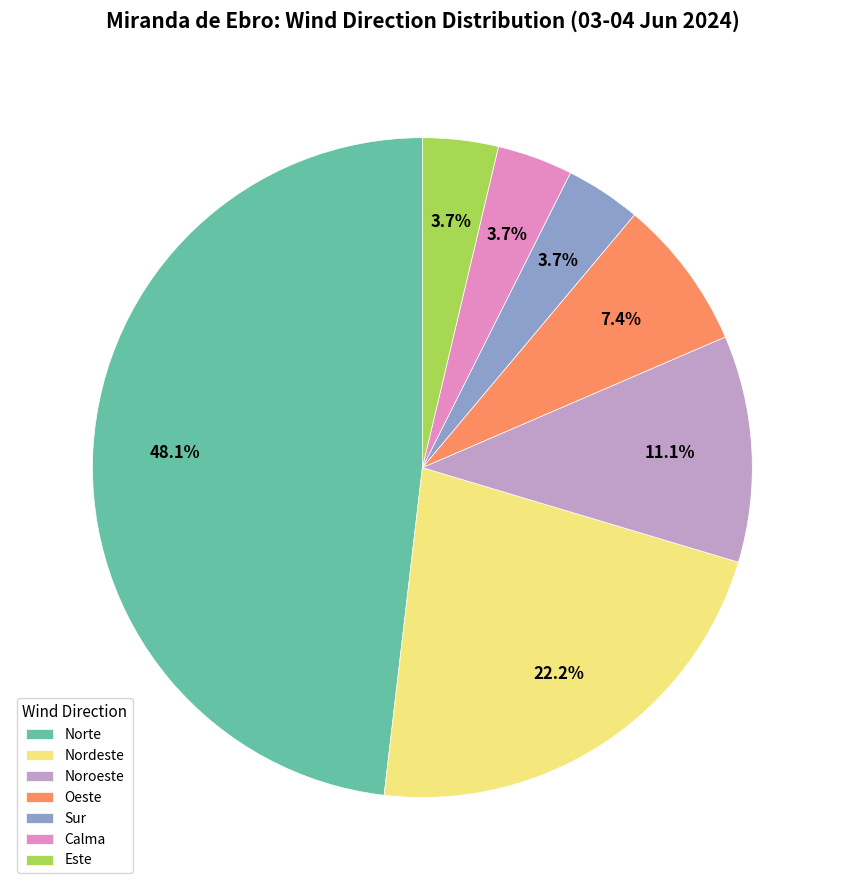

Do Norte and Nordeste together represent more than half of the pie?

Yes